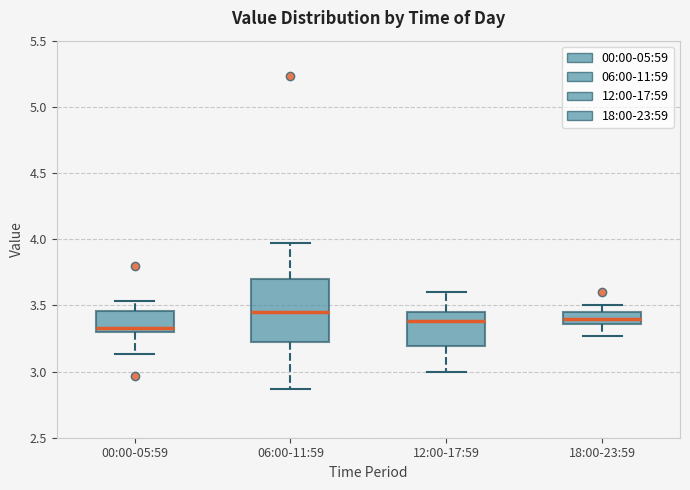

Reading left to right, read every box against the y-axis: the position of its median line, the range the box covers, and the ends of its whiskers. The values are not printed on the chart, so give them approximately, as read against the axis.

00:00-05:59: median 3.35, box 3.30 to 3.45, whiskers 3.15 to 3.55
06:00-11:59: median 3.45, box 3.20 to 3.70, whiskers 2.85 to 3.95
12:00-17:59: median 3.40, box 3.20 to 3.45, whiskers 3.00 to 3.60
18:00-23:59: median 3.40, box 3.35 to 3.45, whiskers 3.25 to 3.50